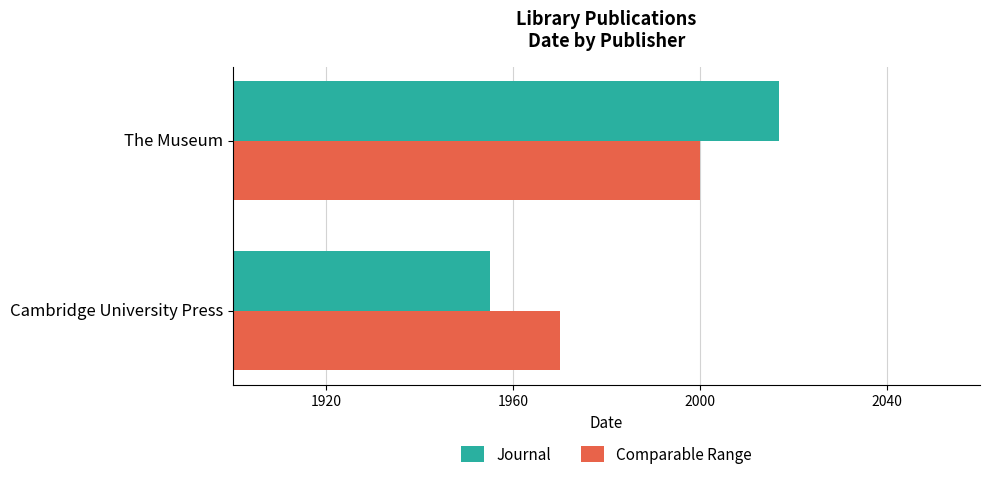

What value does the Comparable Range series have at Cambridge University Press, to the nearest 10?

1970